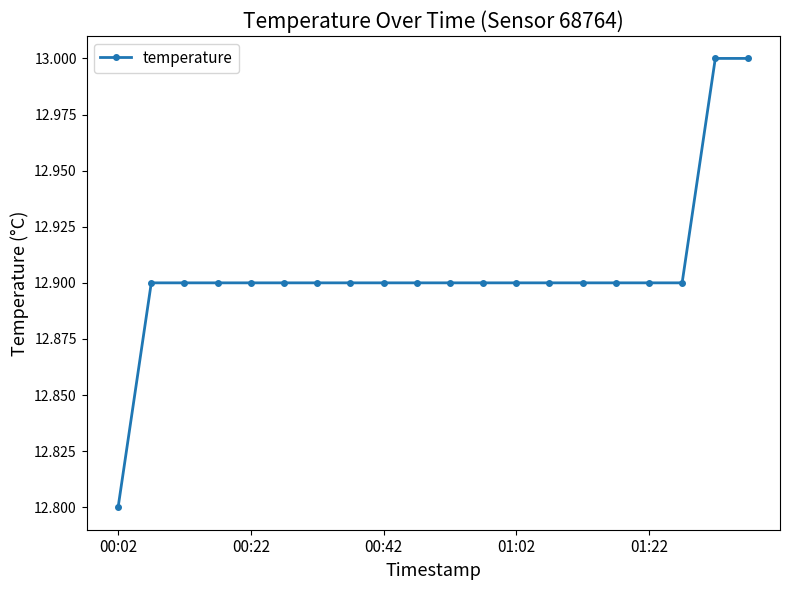

What is the greatest value displayed?

13.0